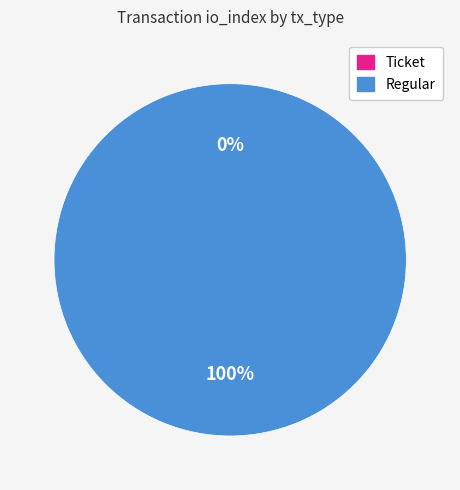

Count the number of slices in the pie.

2